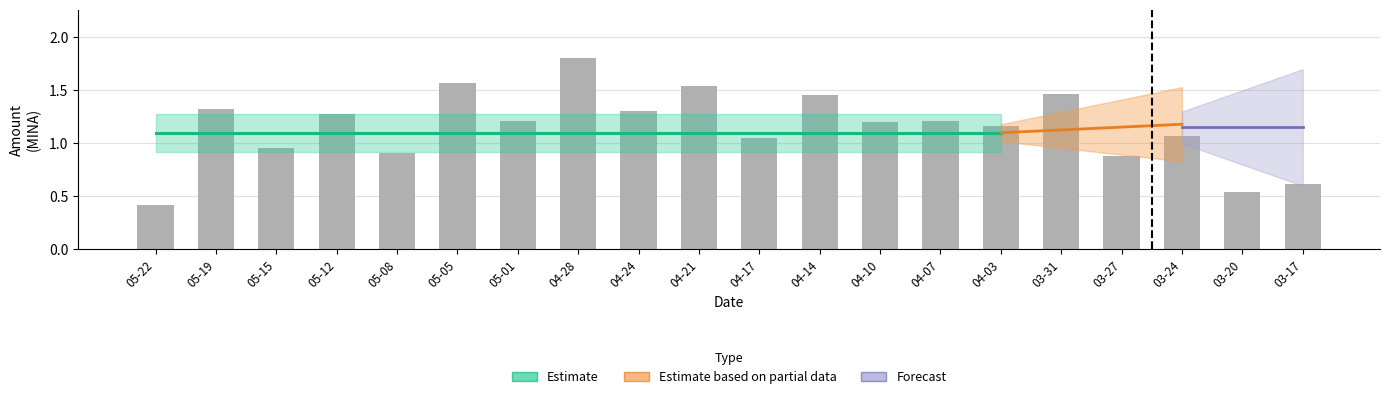

What is the difference between the maximum and minimum values?

1.4